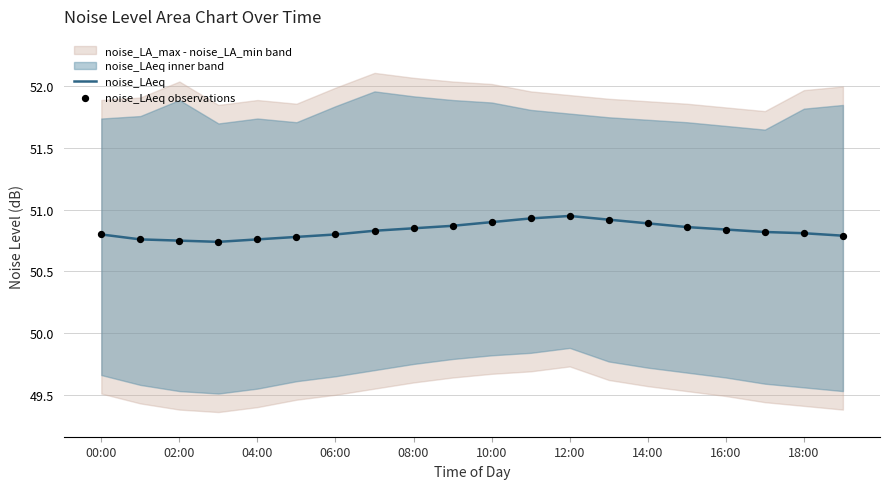

Which series has the largest total across all categories?

noise_LAeq